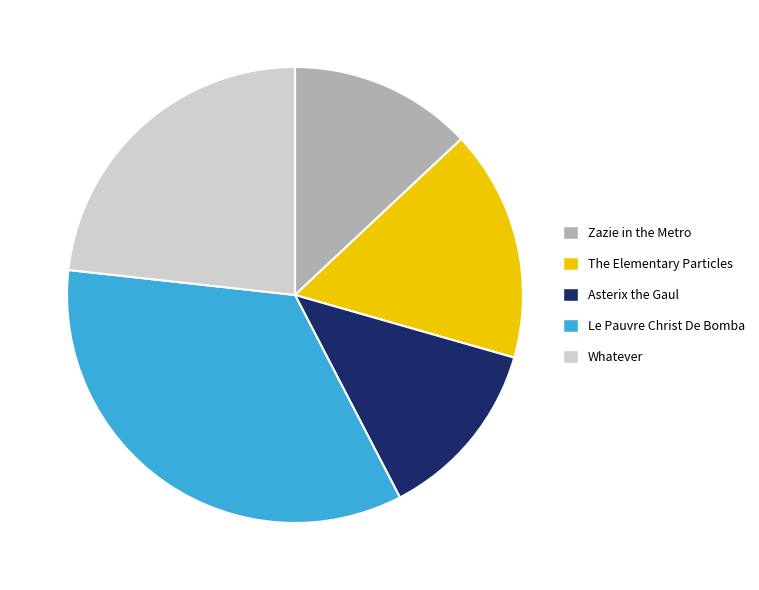

The Asterix the Gaul slice represents 13% of the pie. True or false?

True